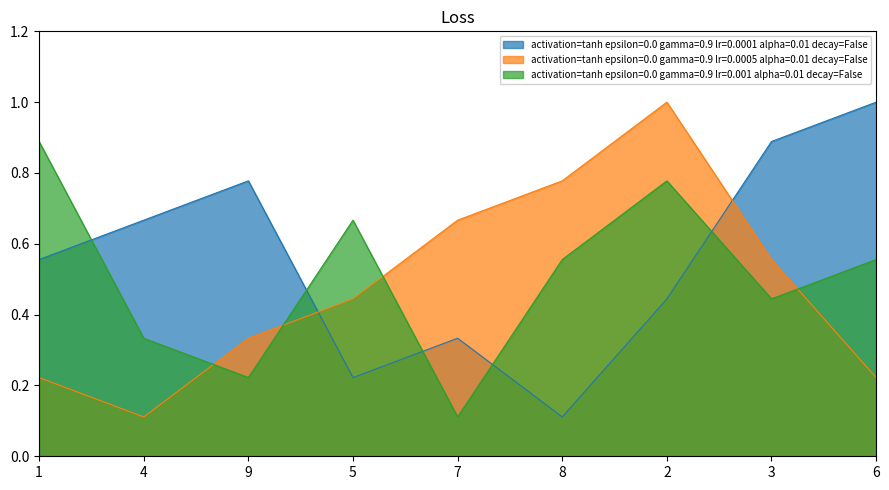

Reading left to right, list all the values displayed in this chart.

activation=tanh epsilon=0.0 gamma=0.9 lr=0.0001 alpha=0.01 decay=False: 1=0.6	4=0.7	9=0.8	5=0.2	7=0.3	8=0.1	2=0.4	3=0.9	6=1.0
activation=tanh epsilon=0.0 gamma=0.9 lr=0.0005 alpha=0.01 decay=False: 1=0.2	4=0.1	9=0.3	5=0.4	7=0.7	8=0.8	2=1.0	3=0.6	6=0.2
activation=tanh epsilon=0.0 gamma=0.9 lr=0.001 alpha=0.01 decay=False: 1=0.9	4=0.3	9=0.2	5=0.7	7=0.1	8=0.6	2=0.8	3=0.4	6=0.6